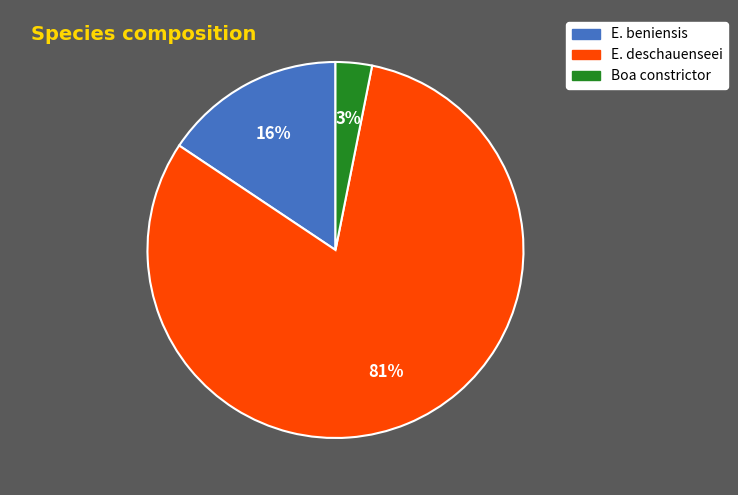

To the nearest percent, what is the average slice percentage?

33%